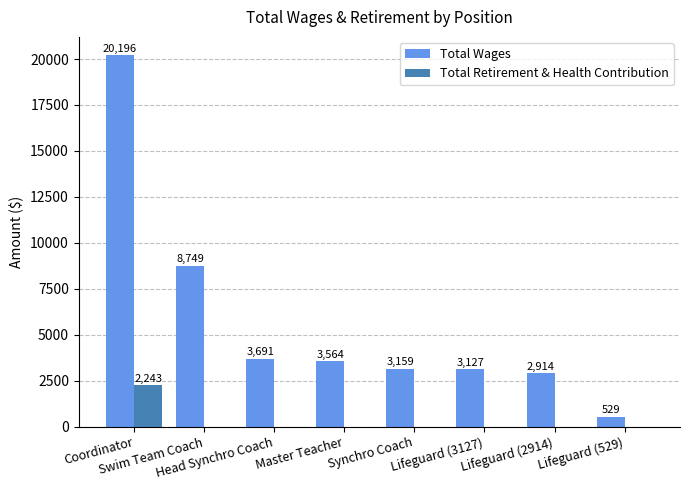

What is the average value of the Total Retirement & Health Contribution series?

280